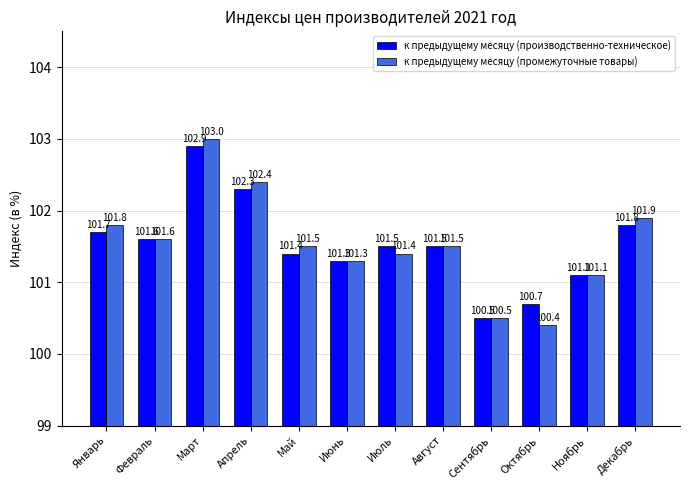

Is the value of к предыдущему месяцу (промежуточные товары) at Июль greater than the value of к предыдущему месяцу (производственно-техническое) at Сентябрь?

Yes